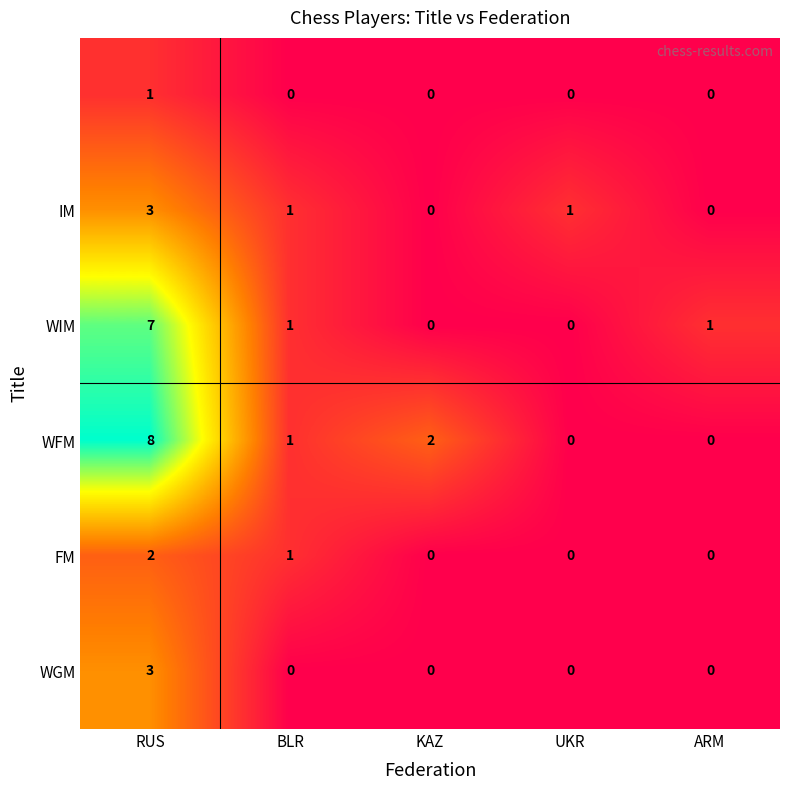

Which label corresponds to the largest value in the chart?

RUS